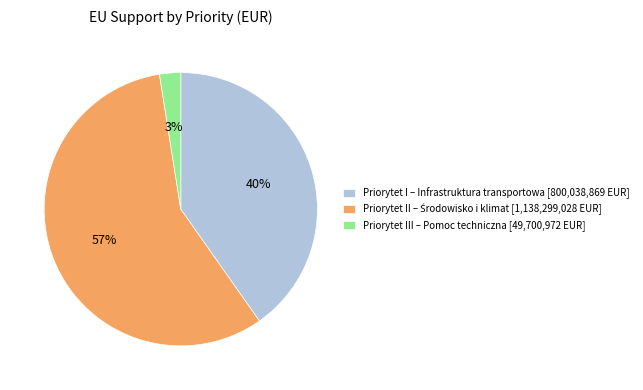

To the nearest percent, what portion does Priorytet I – Infrastruktura transportowa [800,038,869 EUR] represent?

40%